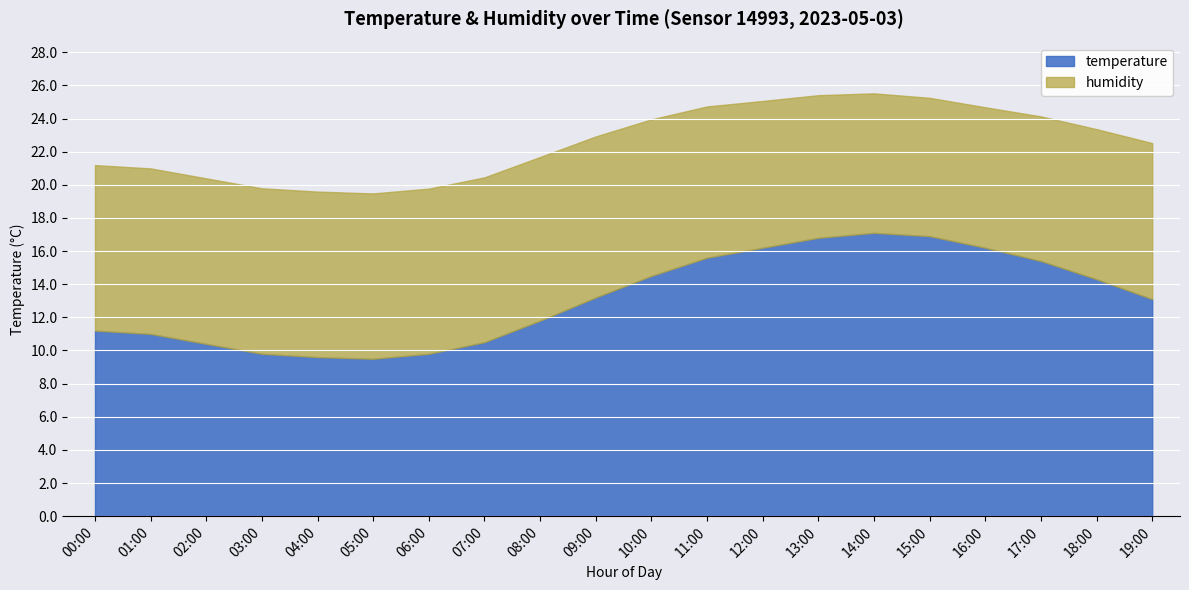

What is the total value across all series at 09:00?

22.9